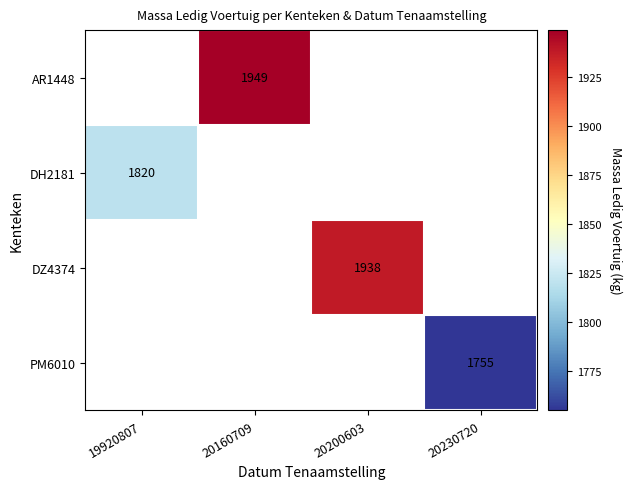

The PM6010 series shows 1755 at 20230720. True or false?

True